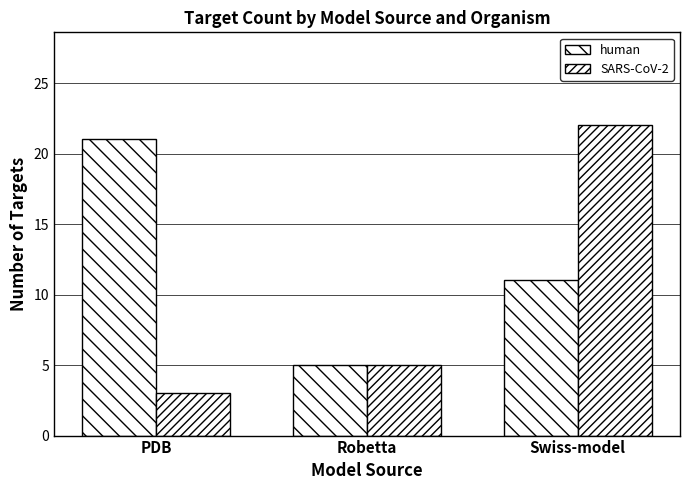

How many groups of bars are there?

3